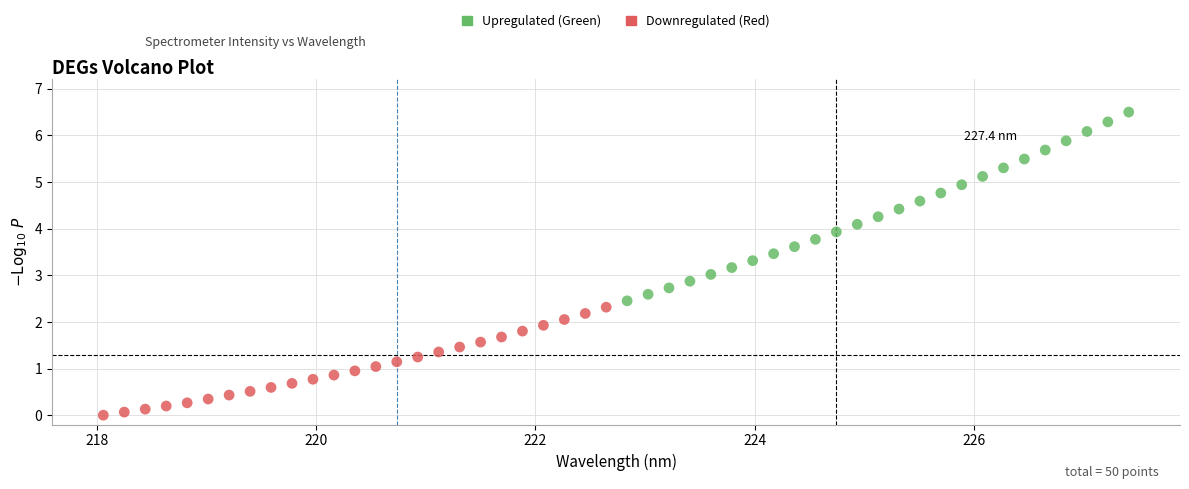

What are all the series names shown in the legend?

Upregulated (Green), Downregulated (Red)